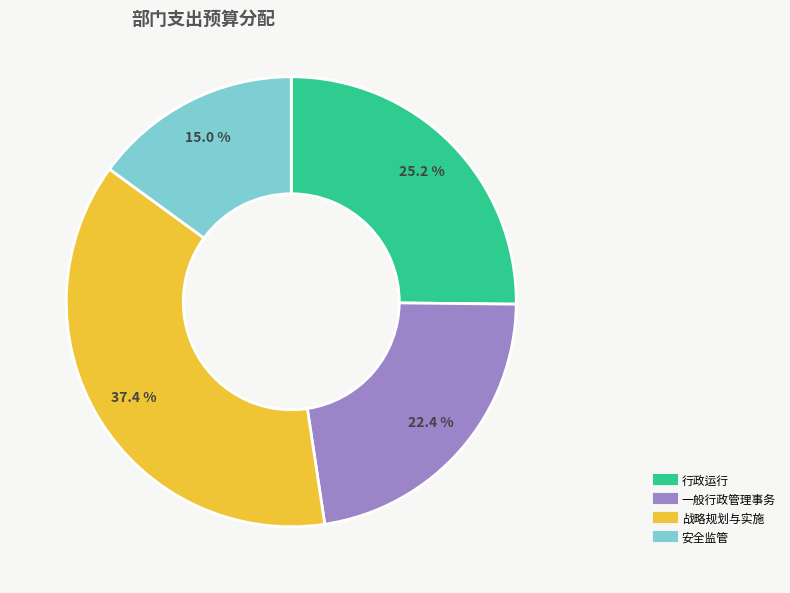

To the nearest percent, what percentage of the pie is 一般行政管理事务?

22%